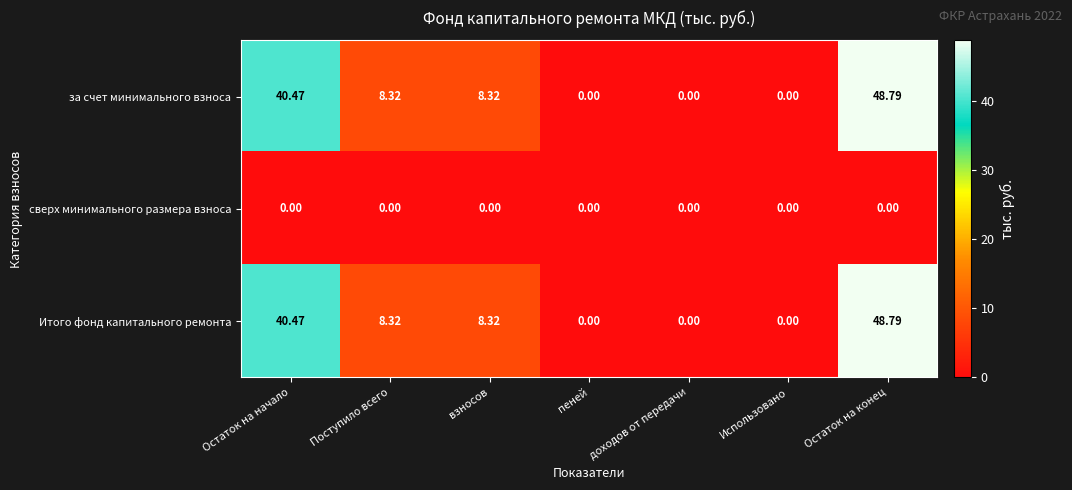

Is the value of за счет минимального взноса at доходов от передачи greater than the value of Итого фонд капитального ремонта at Остаток на конец?

No